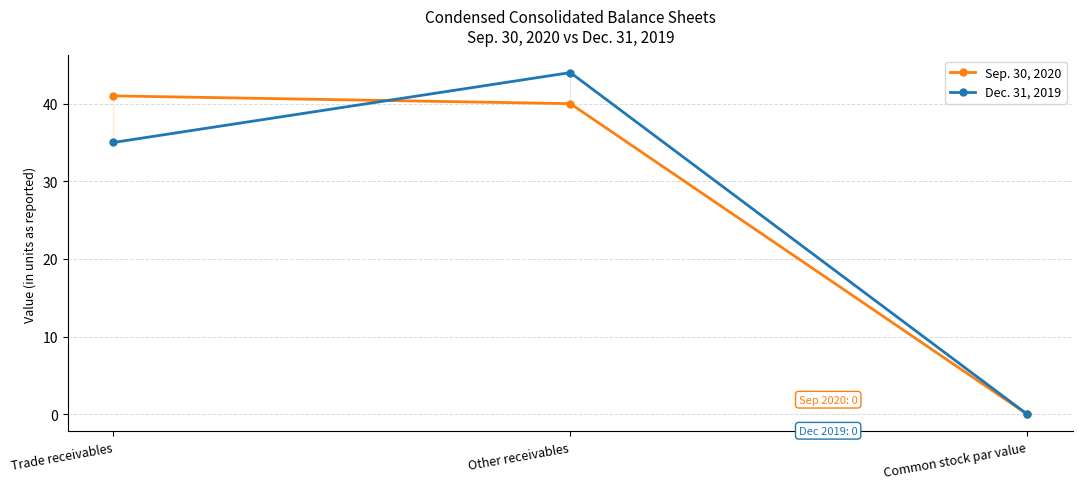

How many values in the Sep. 30, 2020 series exceed 40?

1